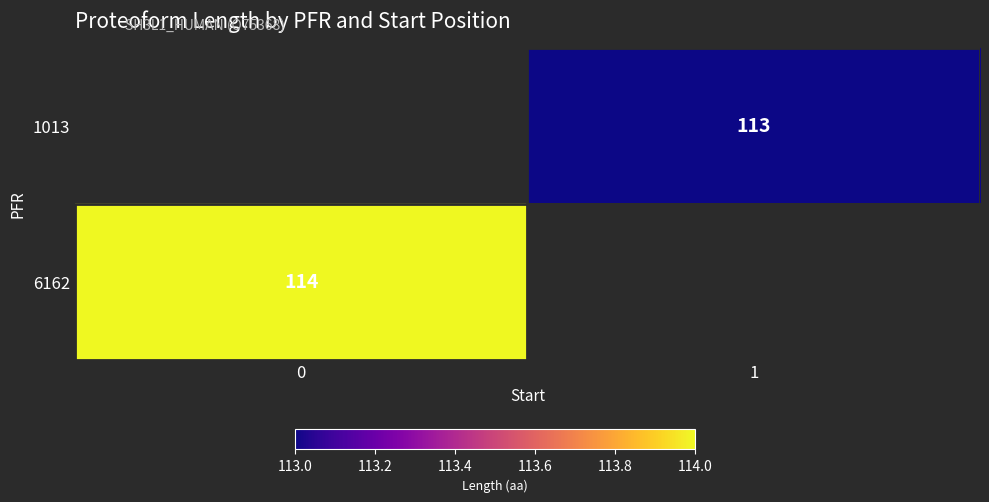

How many data points does each series have?

2